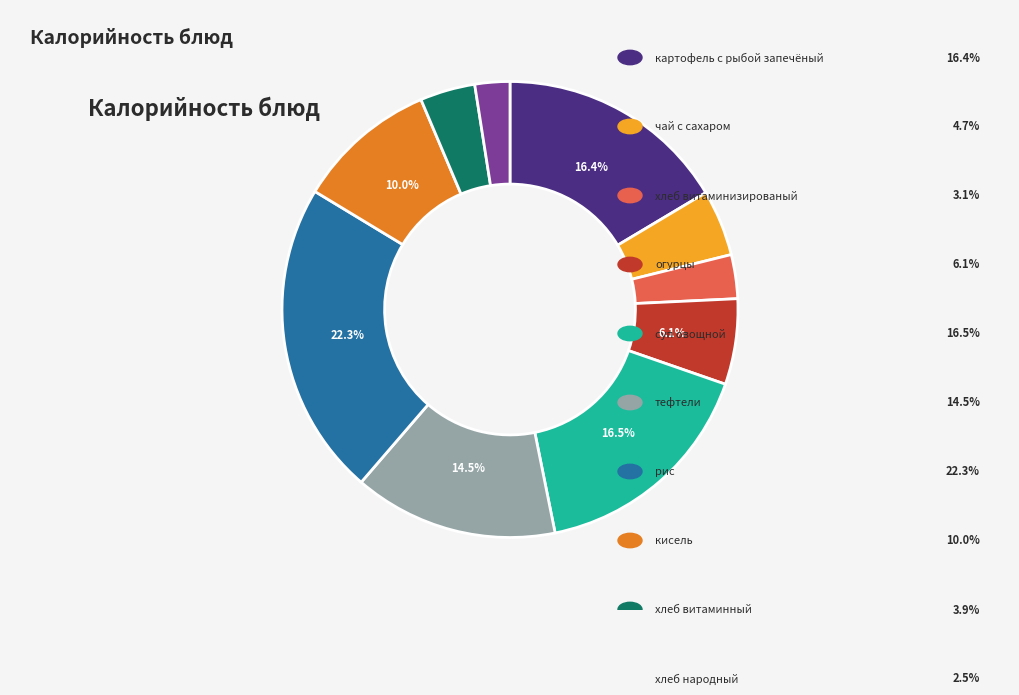

Does any single category account for the majority?

No